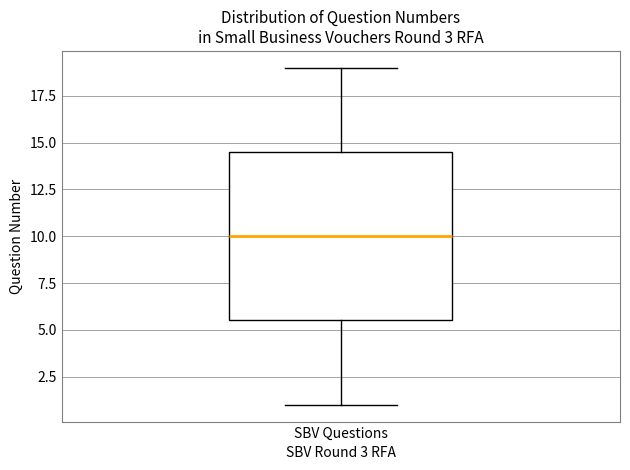

Read this box plot against the y-axis: the position of the median line, the range covered by the box, and the ends of both whiskers. The values are not printed on the chart, so give them approximately, as read against the axis.

median 10.0, box 5.5 to 14.5, whiskers 1.0 to 19.0